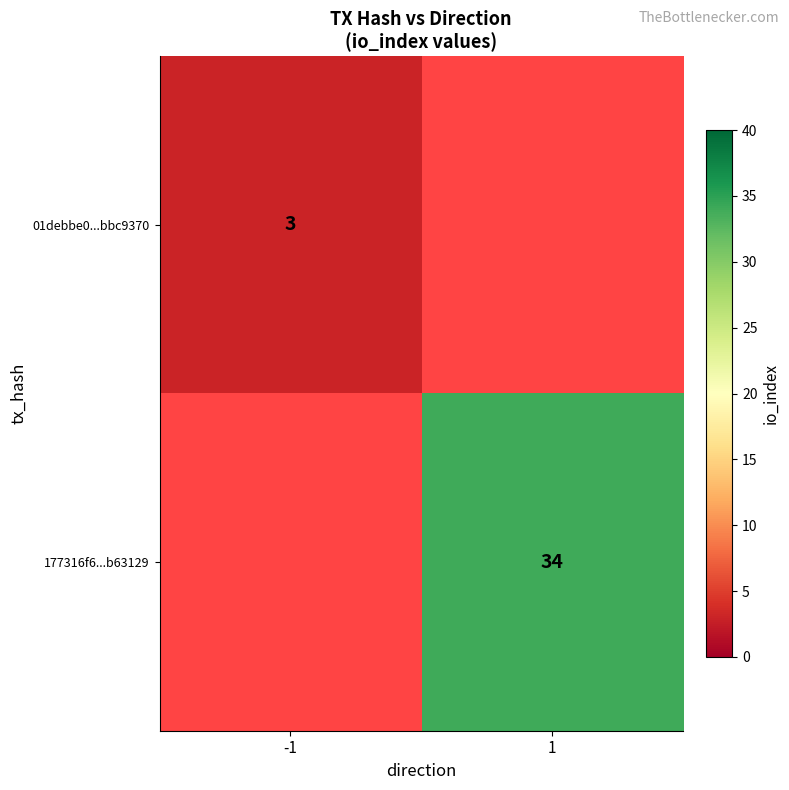

The 01debbe0...bbc9370 series shows 5.3 at -1. True or false?

False